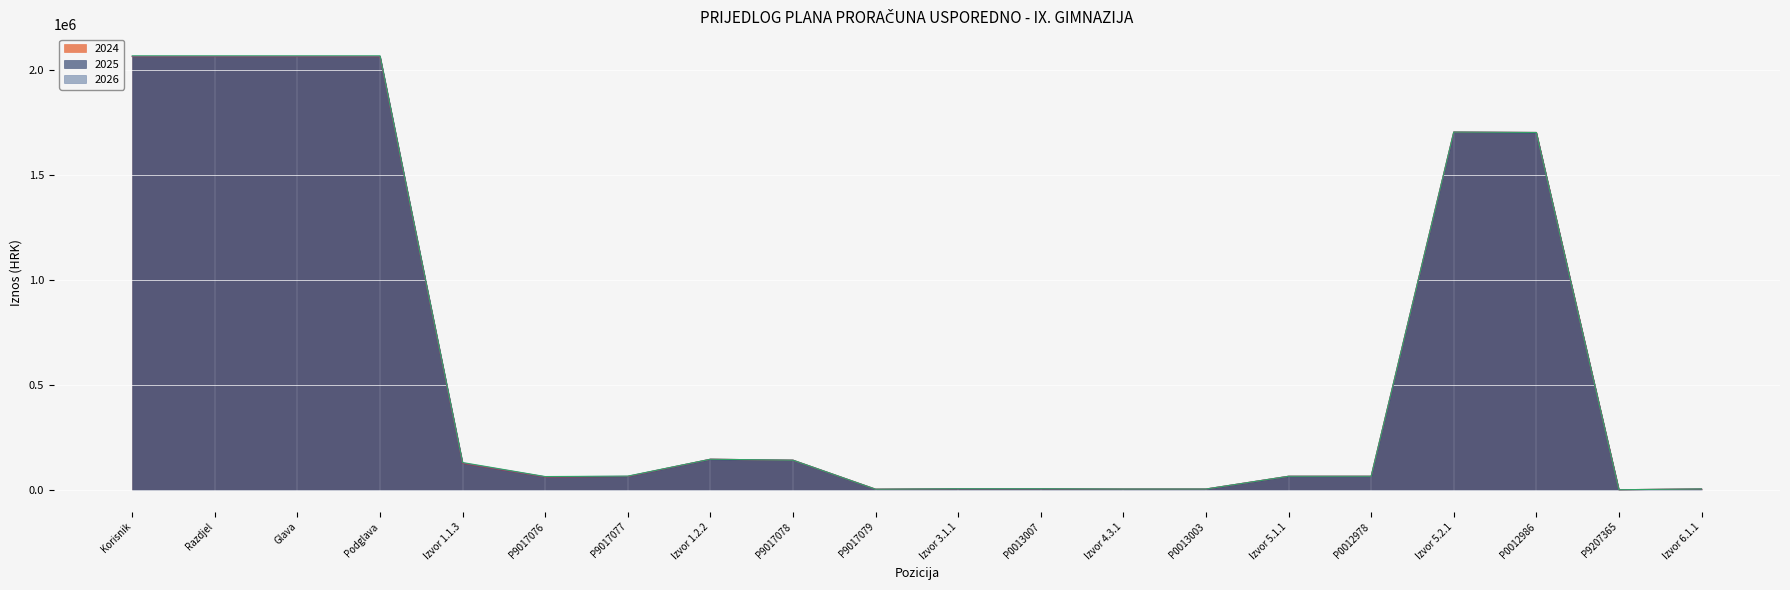

Is it true that 2024 equals 6700 at Izvor 3.1.1?

True